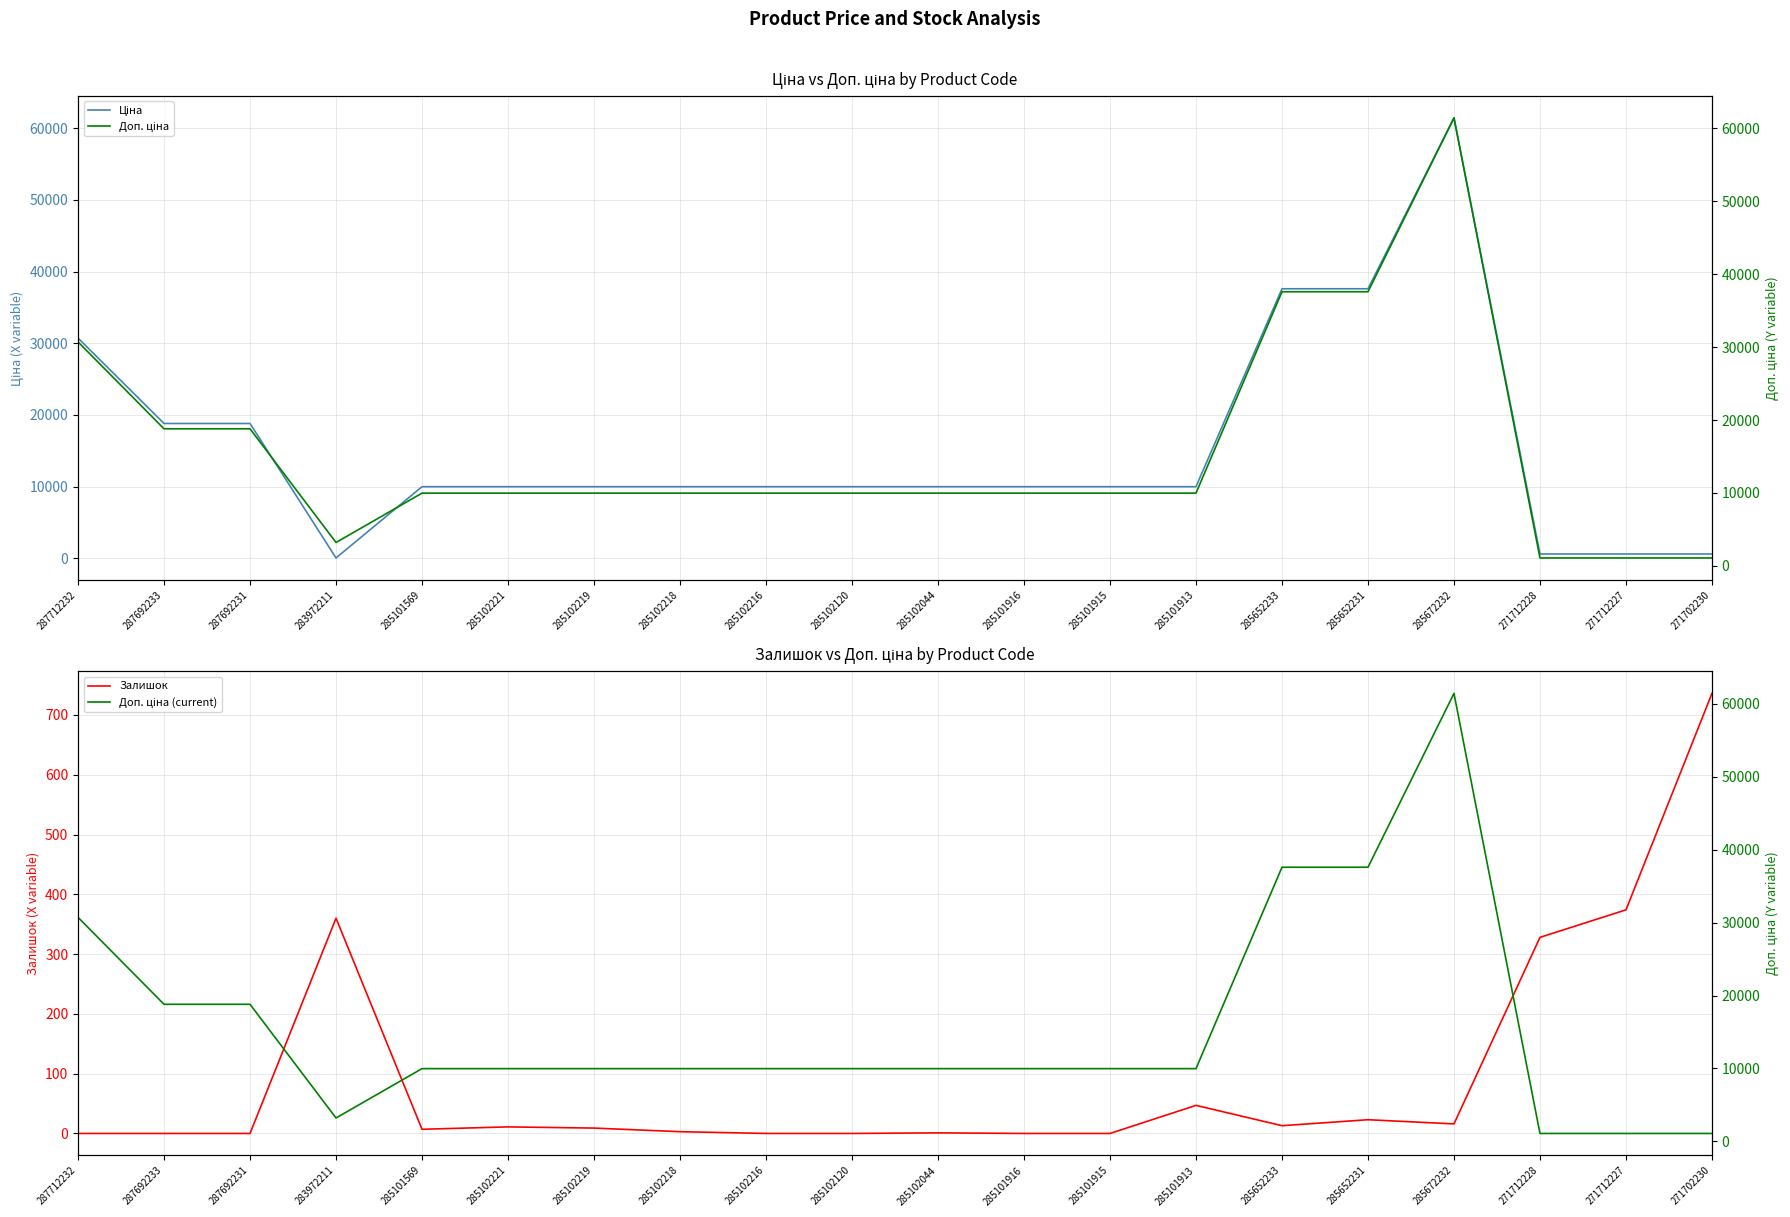

Reading left to right, transcribe all the data shown in this chart.

Ціна: 30717.1	18796.8	18796.8	32.0	9975.0	9975.0	9975.0	9975.0	9975.0	9975.0	9975.0	9975.0	9975.0	9975.0	37593.6	37593.6	61434.3	589.9	589.9	589.9
Залишок: 0.0	0.0	0.0	360.0	7.0	11.0	9.0	3.0	0.0	0.0	1.0	0.0	0.0	47.0	13.0	23.0	16.0	328.0	374.0	736.0
Доп. ціна: 30717.1	18796.8	18796.8	3205.0	9975.0	9975.0	9975.0	9975.0	9975.0	9975.0	9975.0	9975.0	9975.0	9975.0	37593.6	37593.6	61434.3	1081.7	1081.7	1081.7
Доп. ціна (current): 30717.1	18796.8	18796.8	3205.0	9975.0	9975.0	9975.0	9975.0	9975.0	9975.0	9975.0	9975.0	9975.0	9975.0	37593.6	37593.6	61434.3	1081.7	1081.7	1081.7